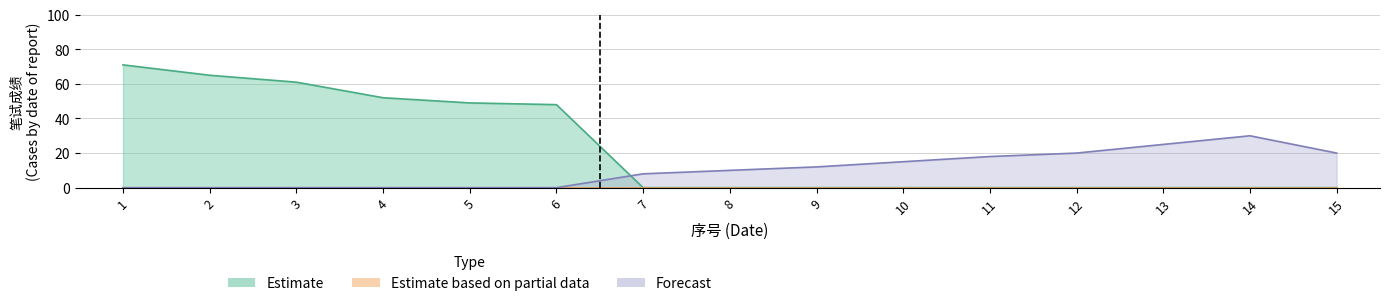

True or false: Estimate based on partial data has more than 1 points higher than both neighbors.

False